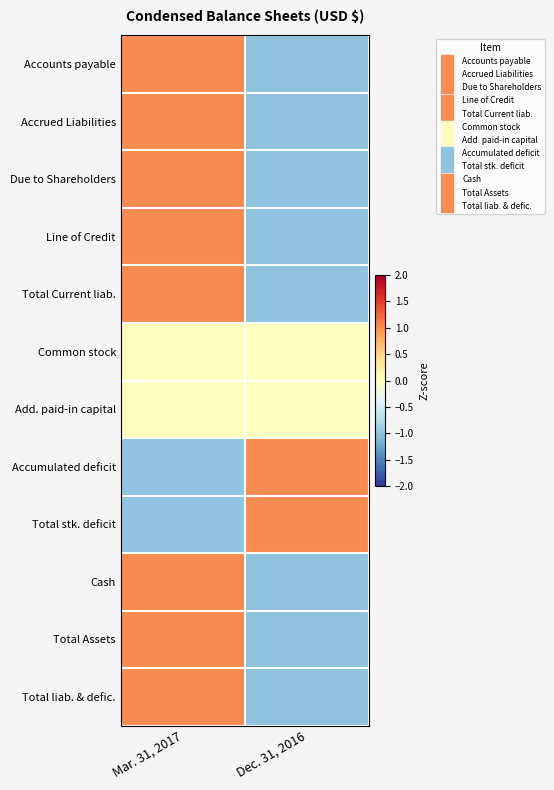

Between Mar. 31, 2017 and Dec. 31, 2016, which is larger?

Mar. 31, 2017